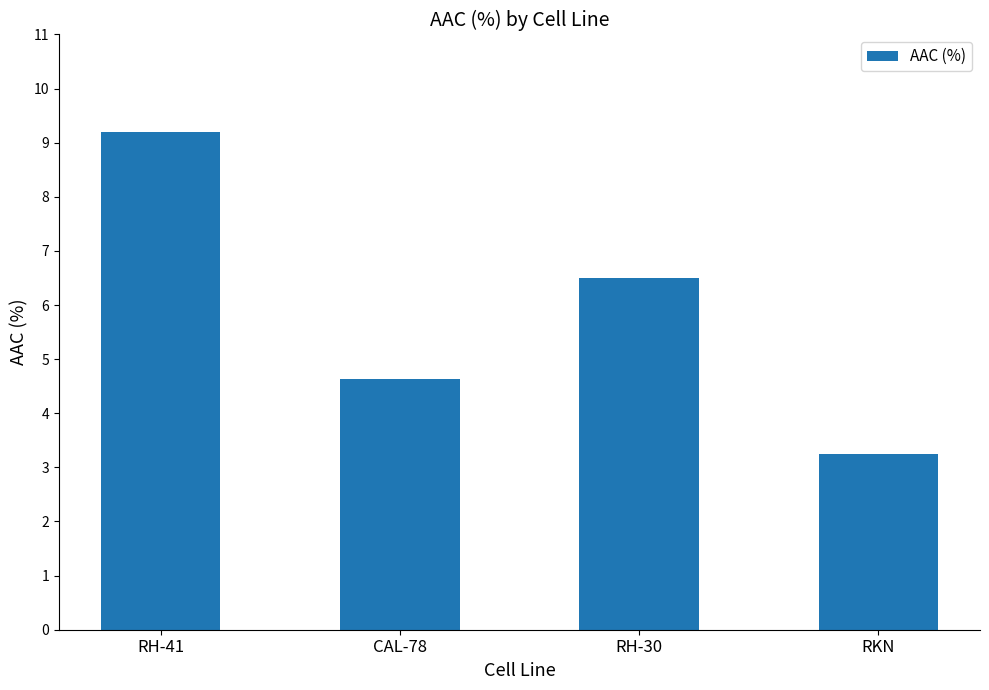

True or false: the data shows 4.6 at CAL-78.

True